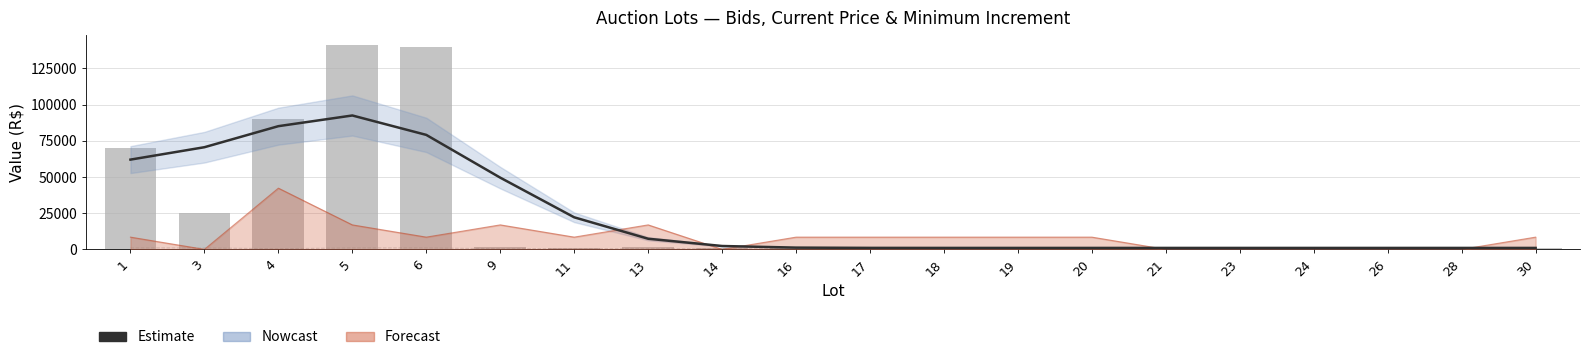

What is the minimum value shown in the chart?

500.0